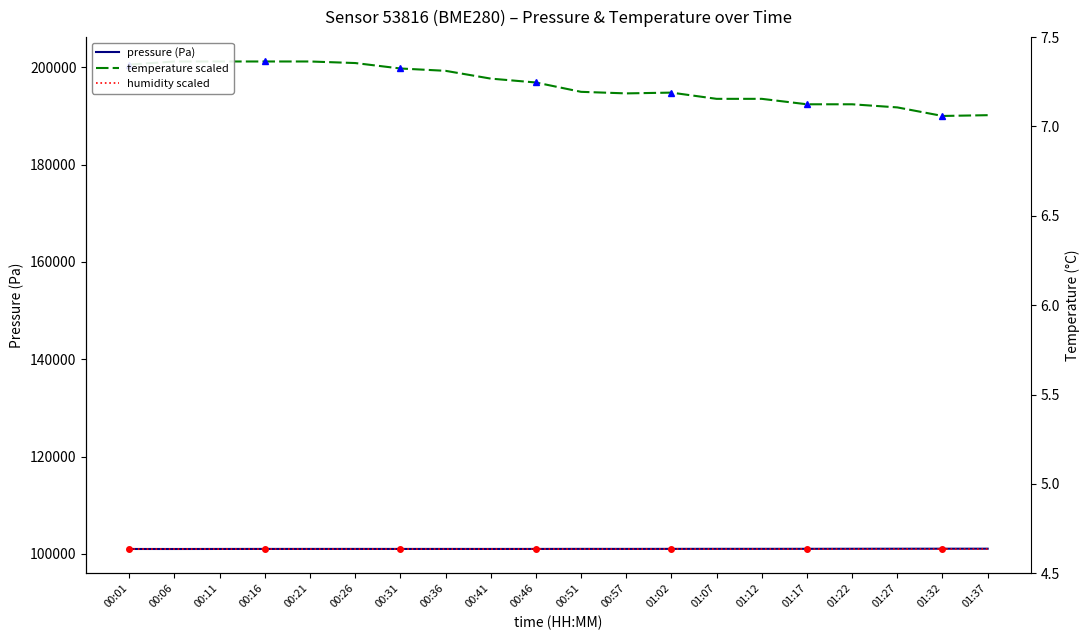

Is the value of temperature scaled at 00:31 greater than the value of humidity scaled at 01:12?

Yes